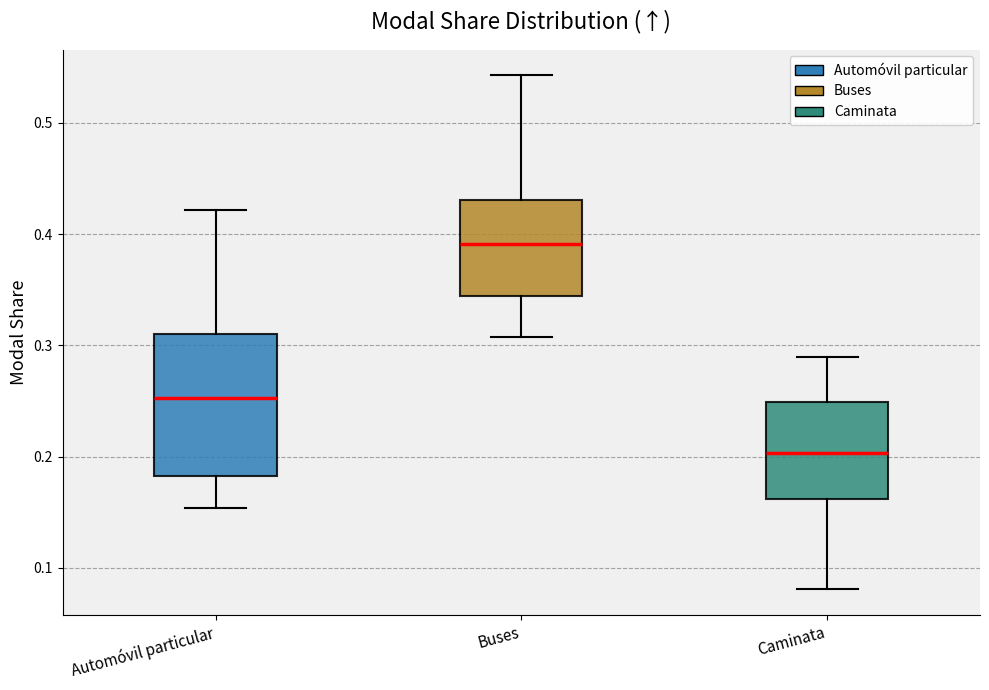

Where does the lower whisker of the box for Caminata end on the y-axis? The values are not printed on the chart, so give them approximately, as read against the axis.

0.08